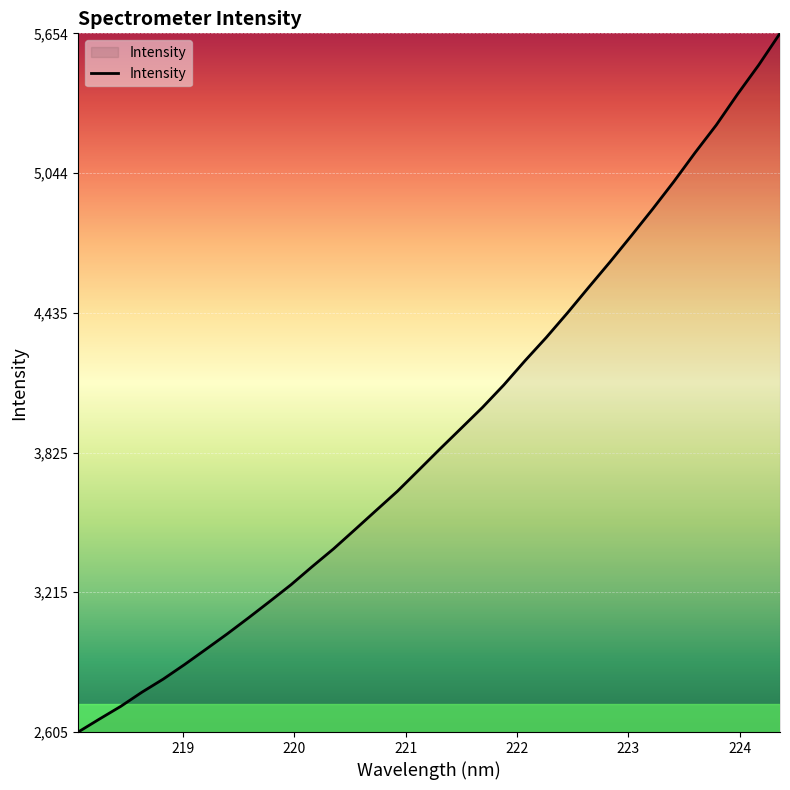

What is the difference between the maximum and minimum values?

3049.2